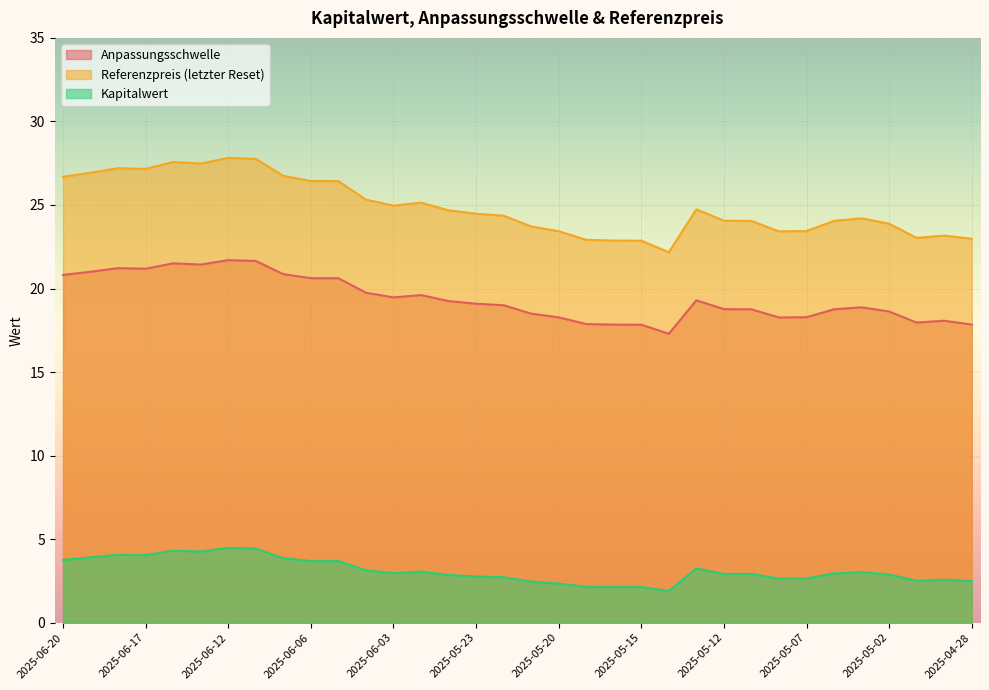

How many values in the Anpassungsschwelle series are below 19?

16